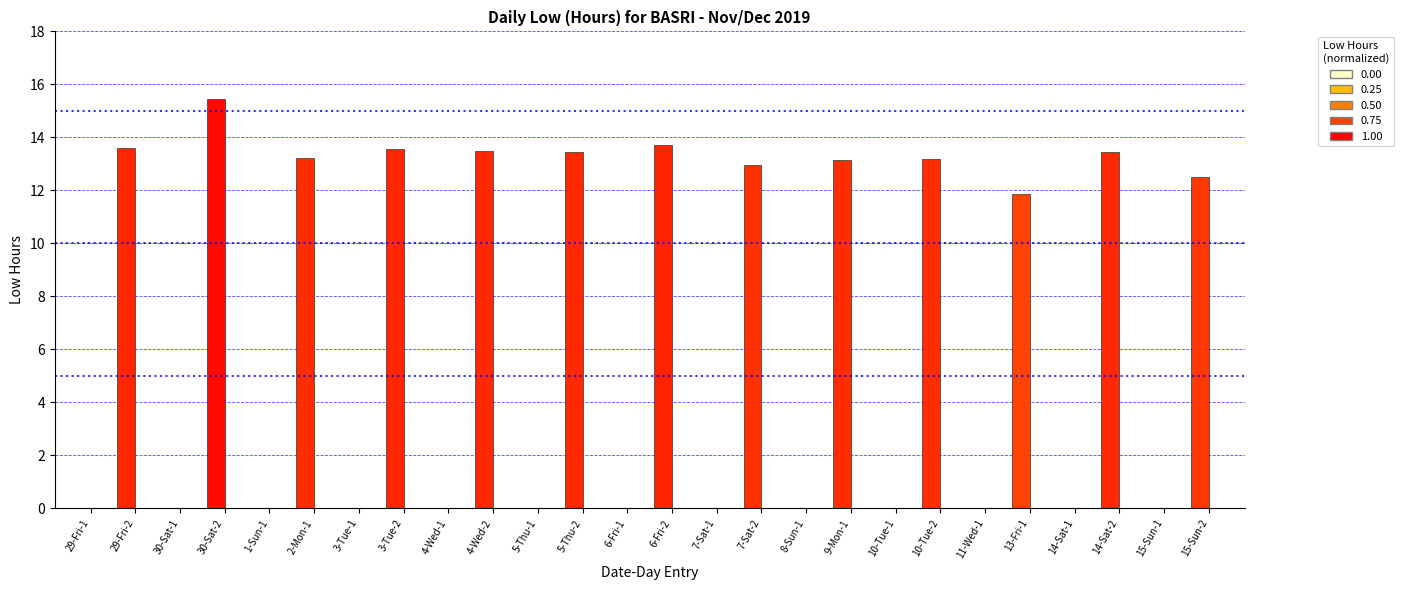

Reading left to right, list all the values displayed in this chart.

29-Fri-1=0.0	29-Fri-2=13.6	30-Sat-1=0.0	30-Sat-2=15.4	1-Sun-1=0.0	2-Mon-1=13.2	3-Tue-1=0.0	3-Tue-2=13.6	4-Wed-1=0.0	4-Wed-2=13.5	5-Thu-1=0.0	5-Thu-2=13.5	6-Fri-1=0.0	6-Fri-2=13.7	7-Sat-1=0.0	7-Sat-2=12.9	8-Sun-1=0.0	9-Mon-1=13.2	10-Tue-1=0.0	10-Tue-2=13.2	11-Wed-1=0.0	13-Fri-1=11.9	14-Sat-1=0.0	14-Sat-2=13.5	15-Sun-1=0.0	15-Sun-2=12.5